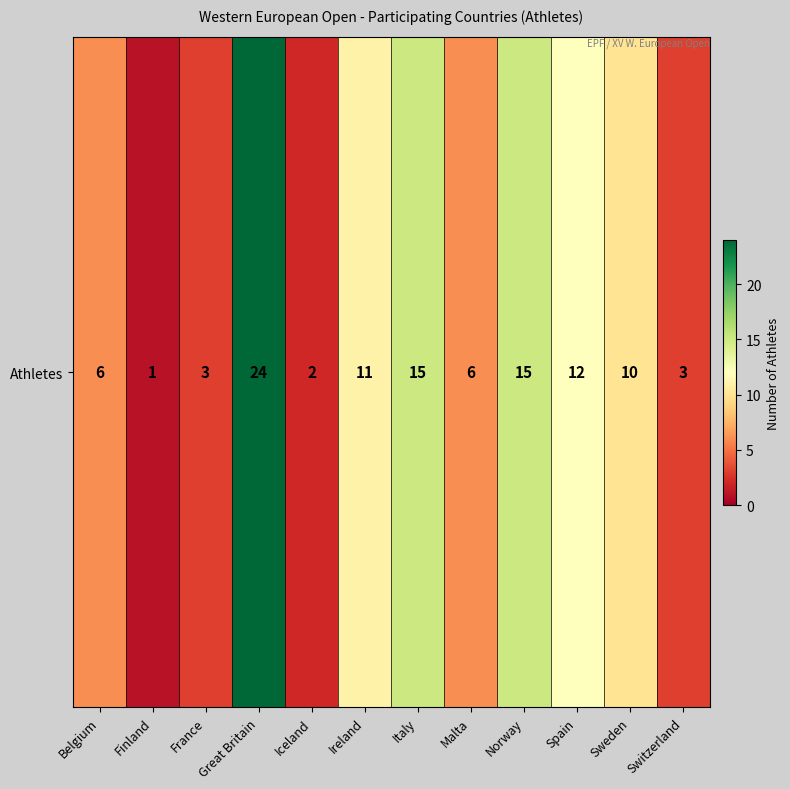

How many series are shown in this chart?

1